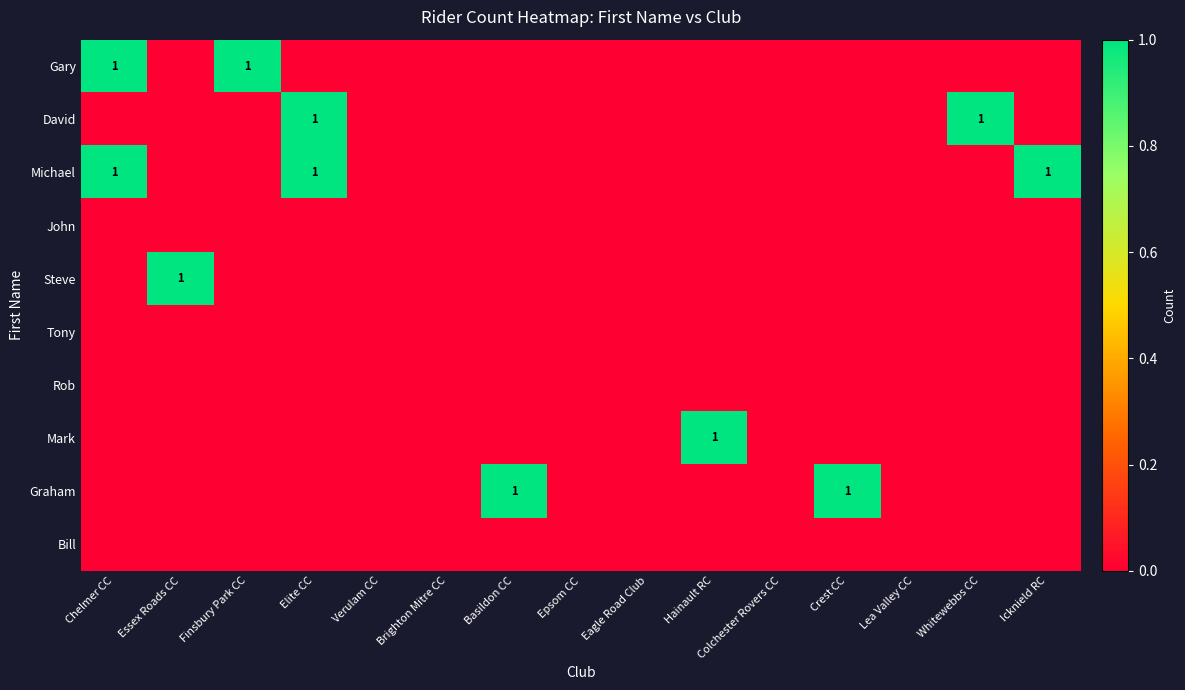

Which category has the highest value across all series?

Chelmer CC